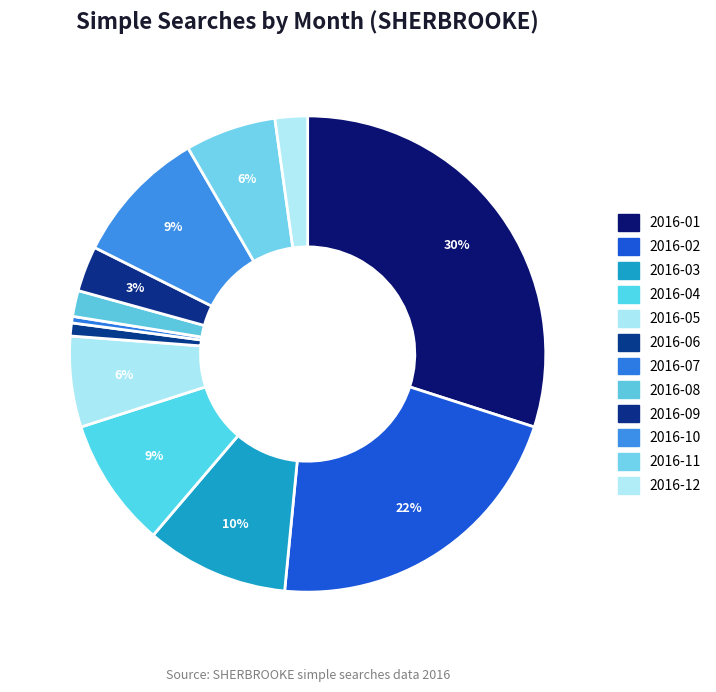

Is the sum of 2016-01 and 2016-07 greater than half?

No